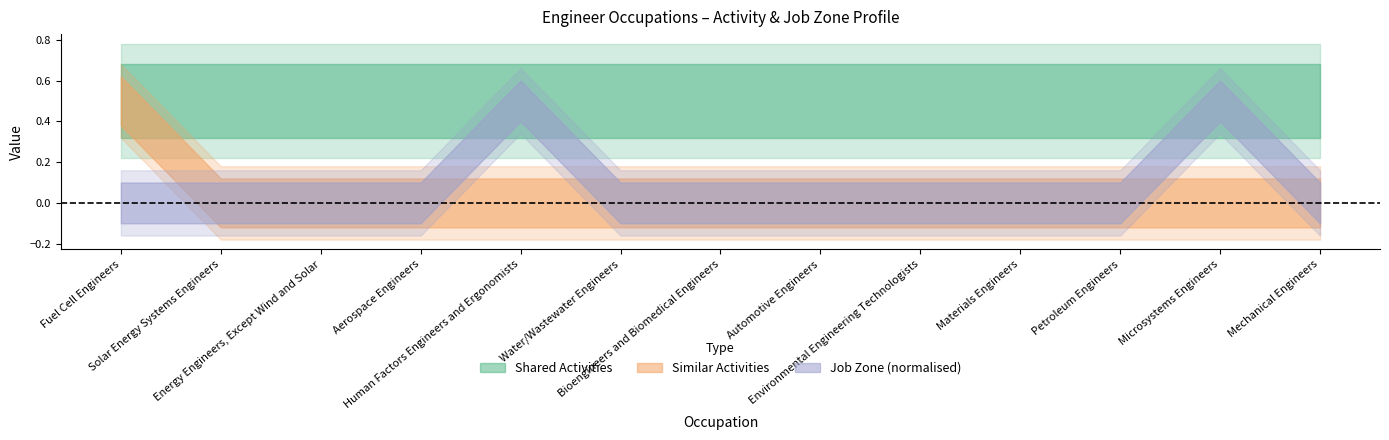

True or false: Shared Activities and Similar Activities intersect in this chart.

False